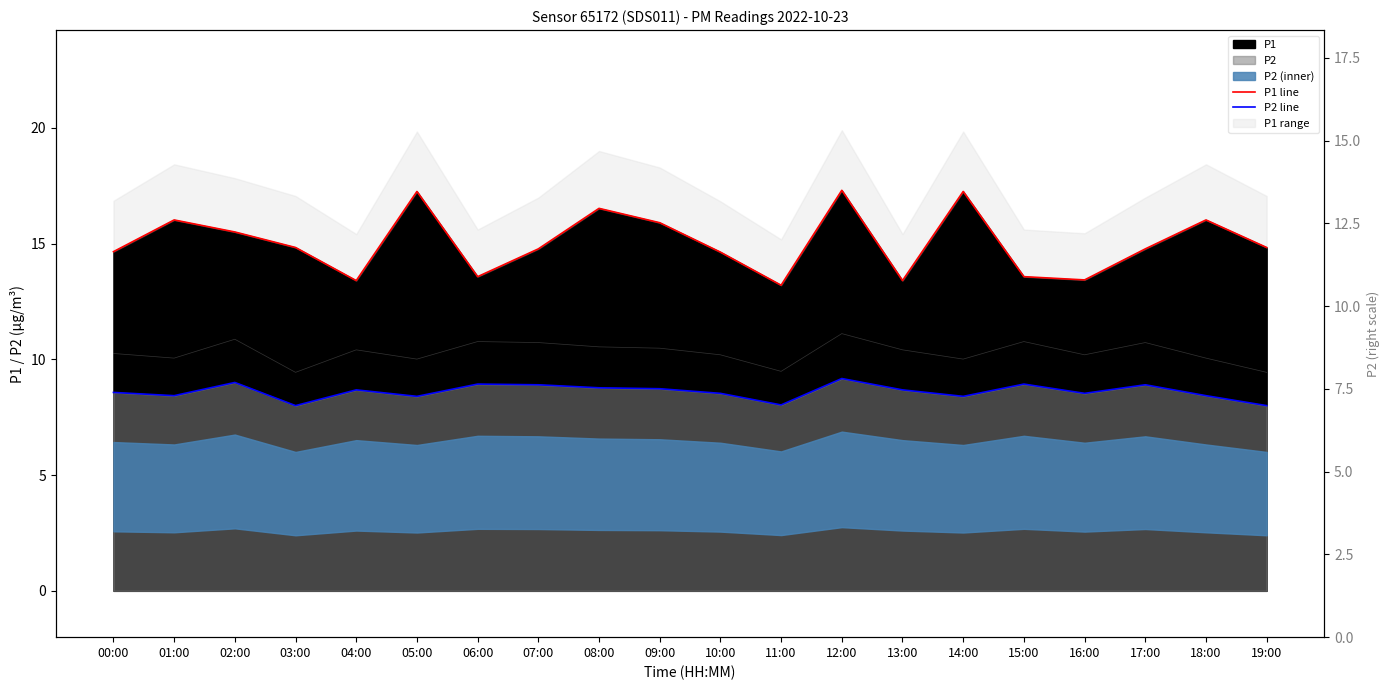

True or false: P2 right and P2 line intersect in this chart.

False